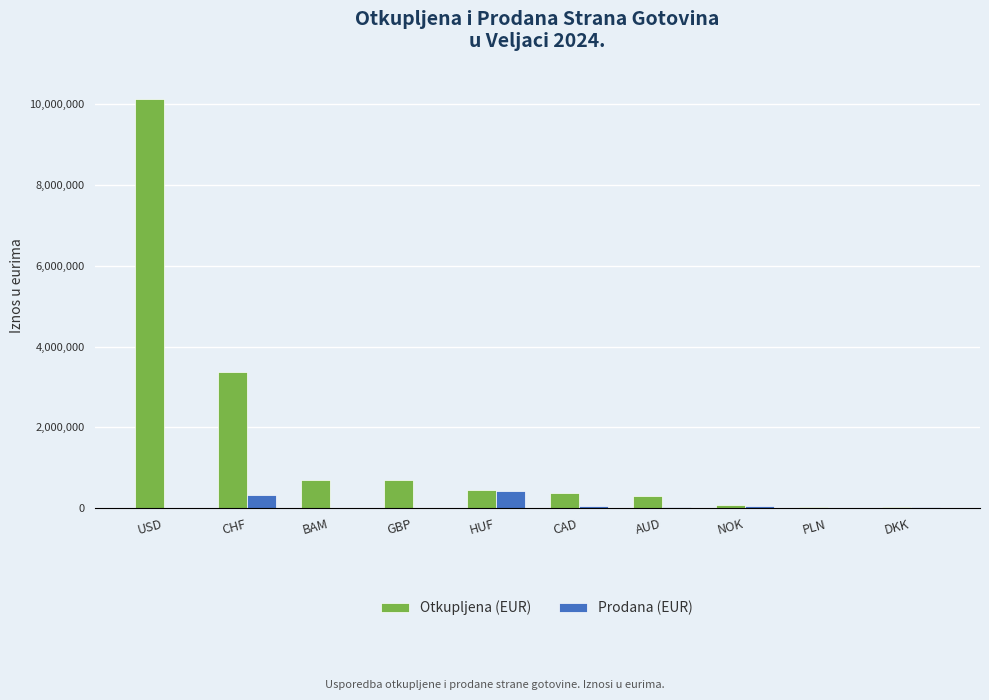

What is the total value across all series at NOK?

118356